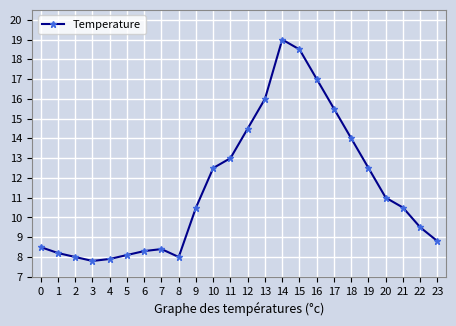

Is it true that the value at 18 is 9.7?

False